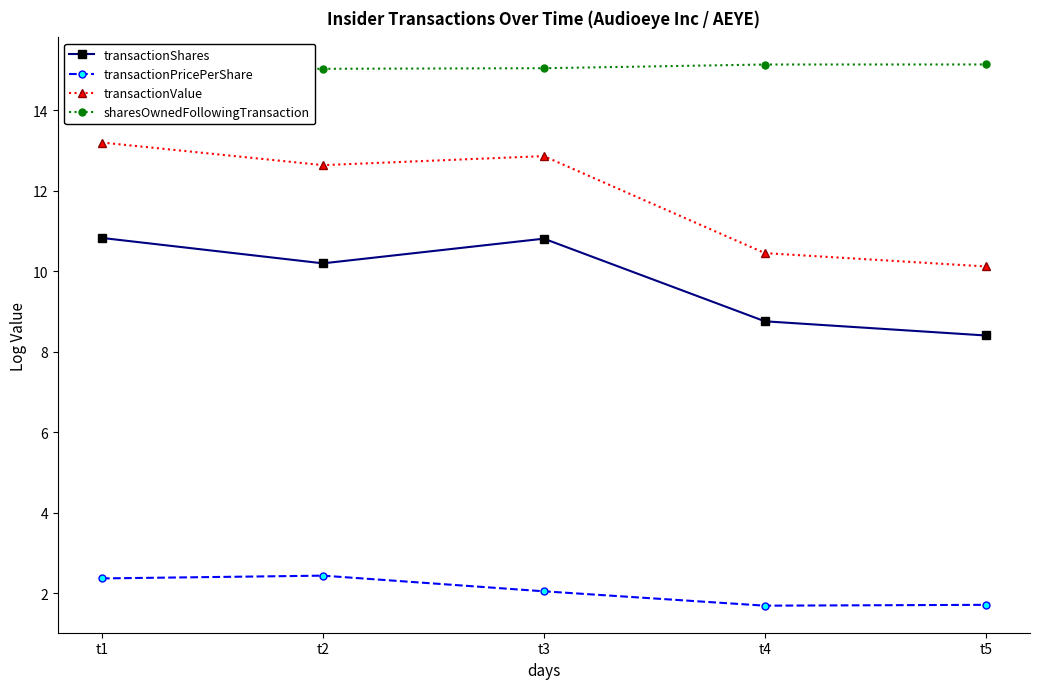

Rank the series by their average value, from highest to lowest.

sharesOwnedFollowingTransaction, transactionValue, transactionShares, transactionPricePerShare